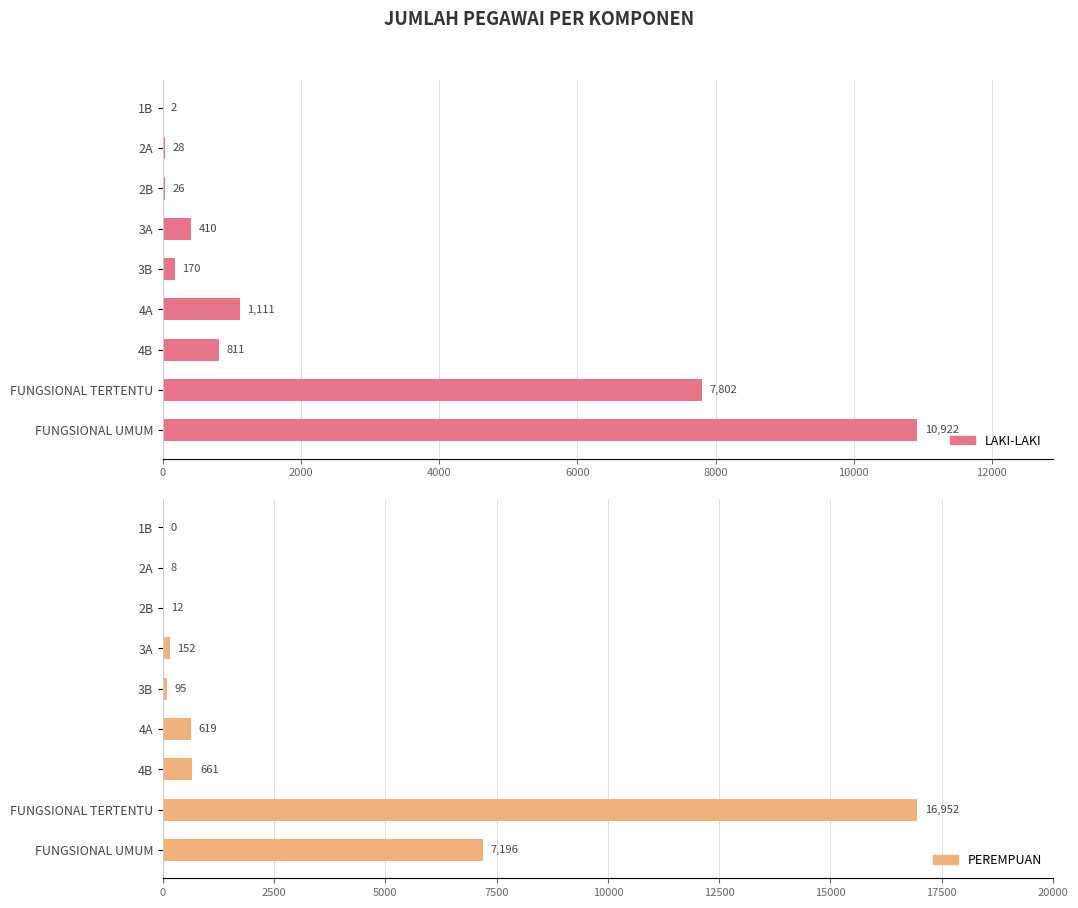

What is the value of the LAKI-LAKI bar at the 5th from the left?

170